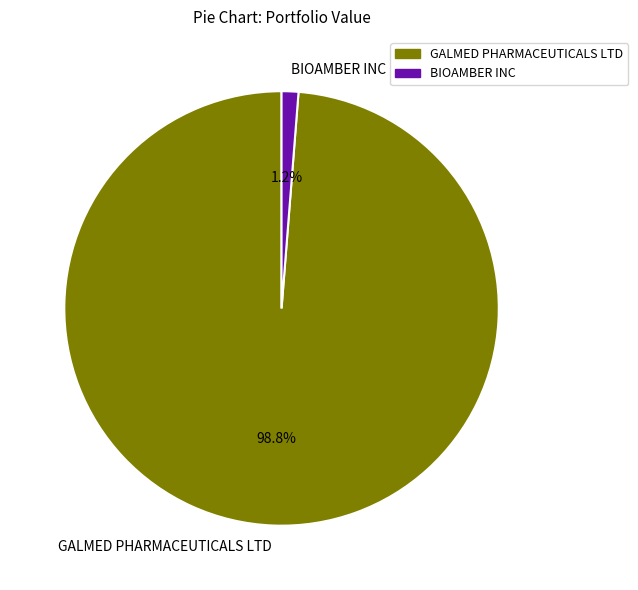

How many slices are in this pie chart?

2